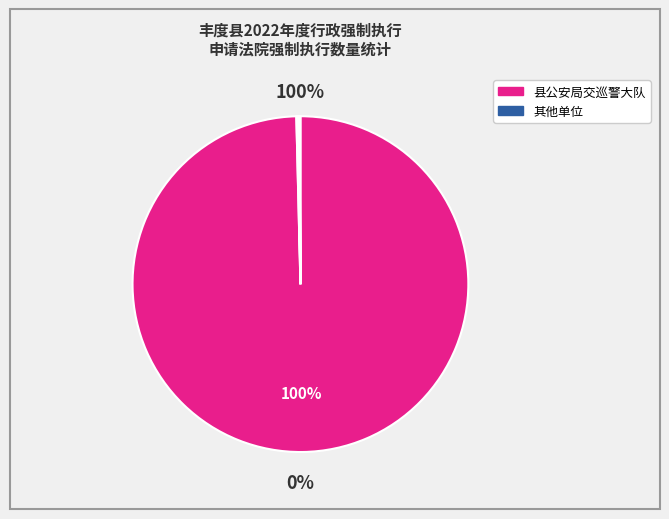

True or false: 县公安局交巡警大队 accounts for 99% of the total.

False